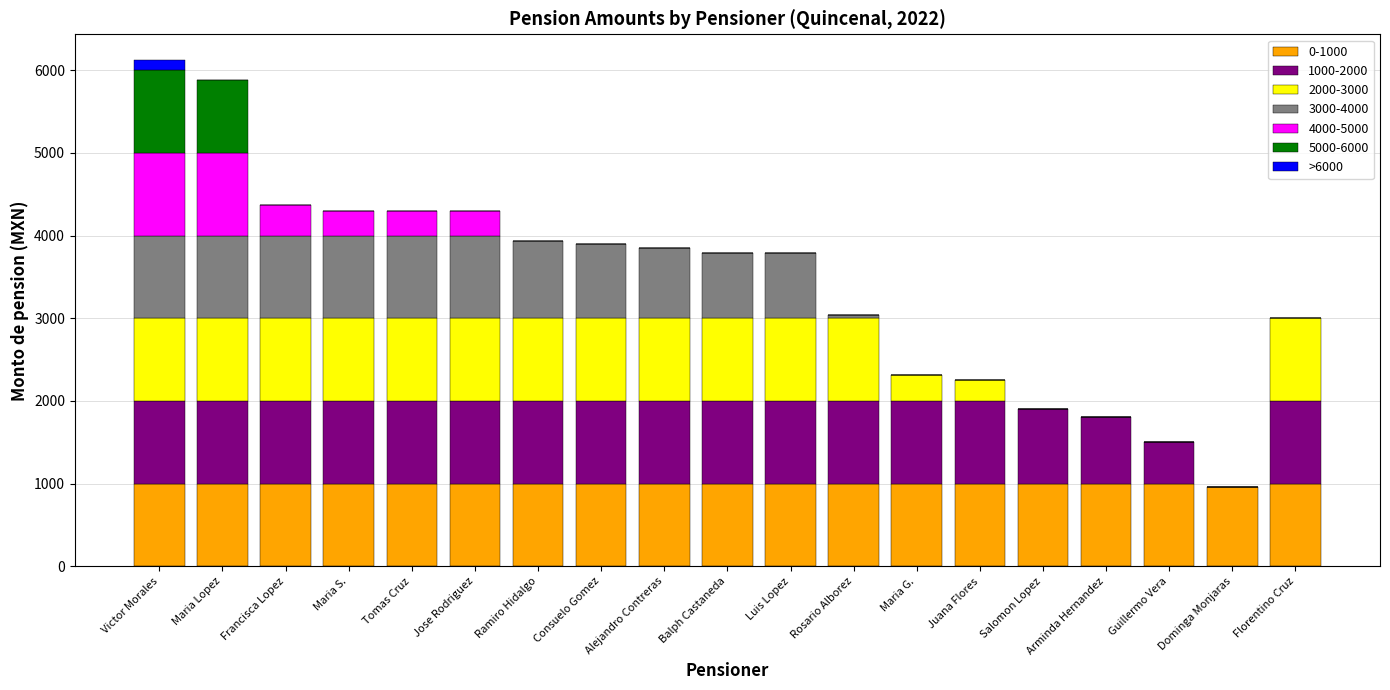

What is the total value across all series at Luis Lopez?

3792.9